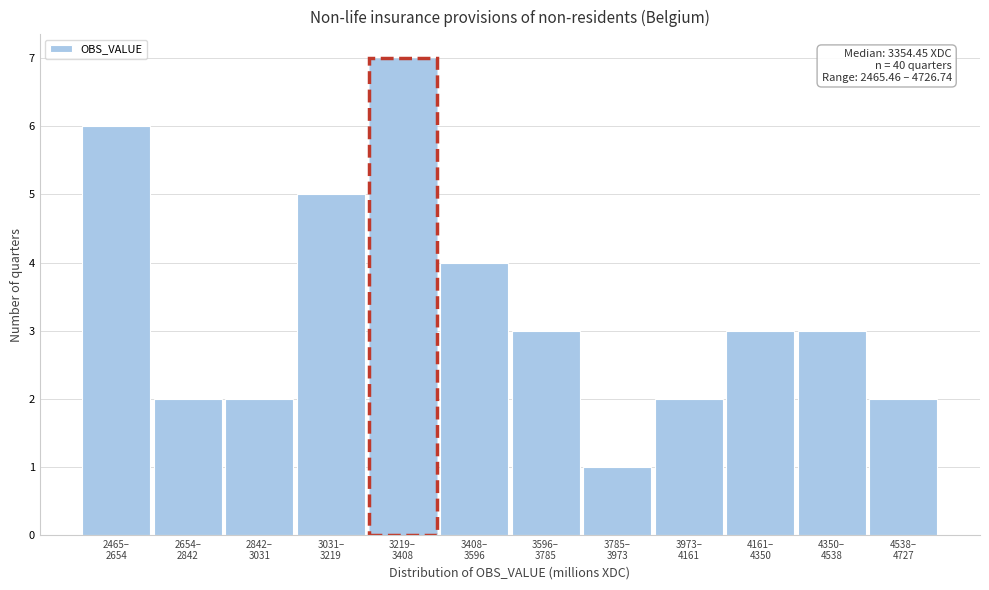

Reading left to right, what are all the values shown in this chart?

6	2	2	5	7	4	3	1	2	3	3	2